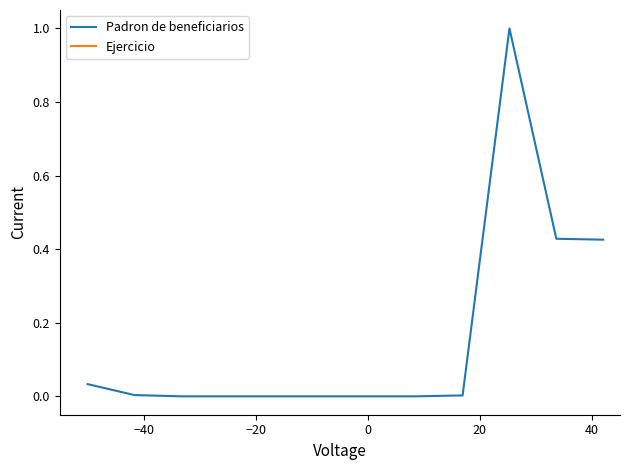

What are all the series names shown in the legend?

Padron de beneficiarios, Ejercicio